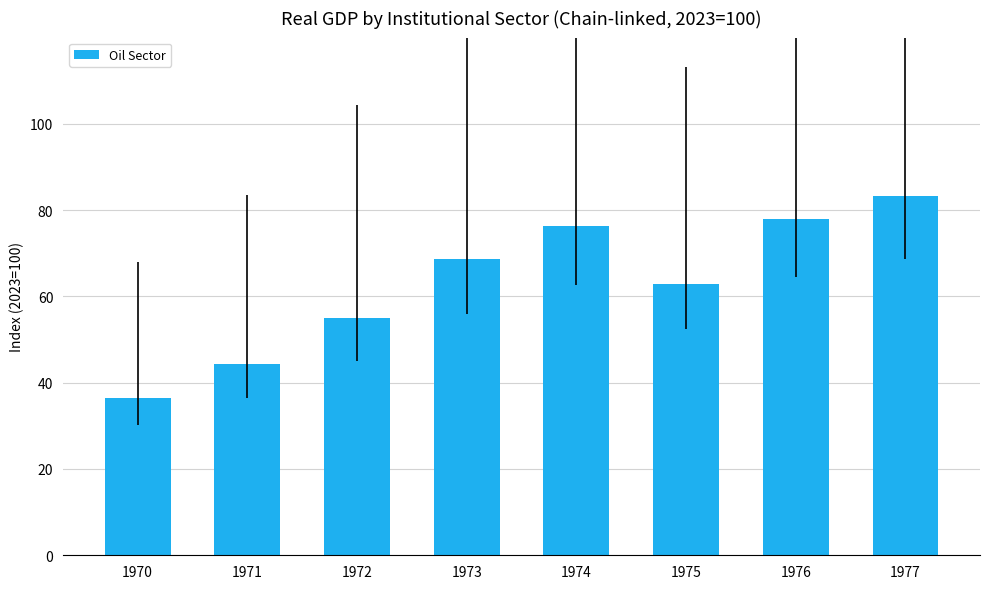

The value at 1971 is 44.4. True or false?

True